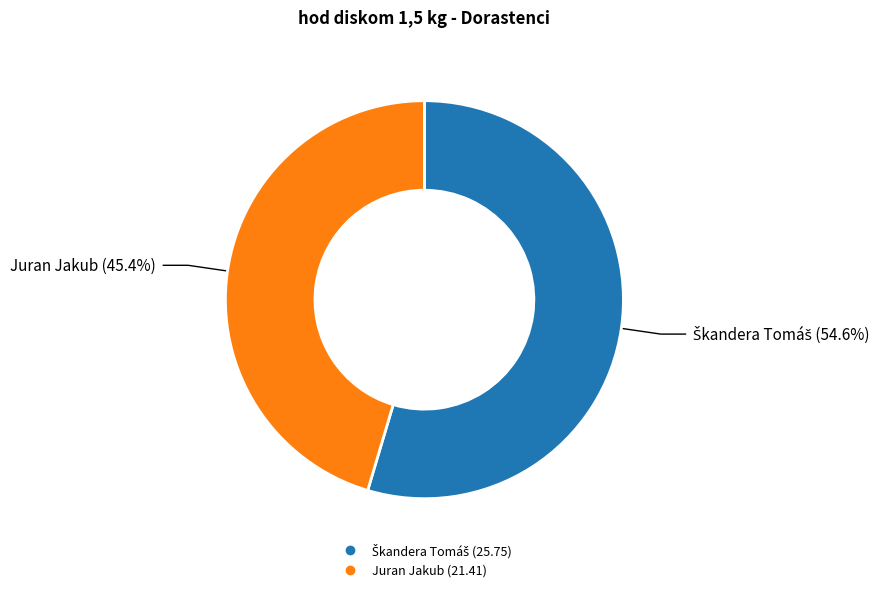

What percentage is NOT represented by Juran Jakub?

54.6%